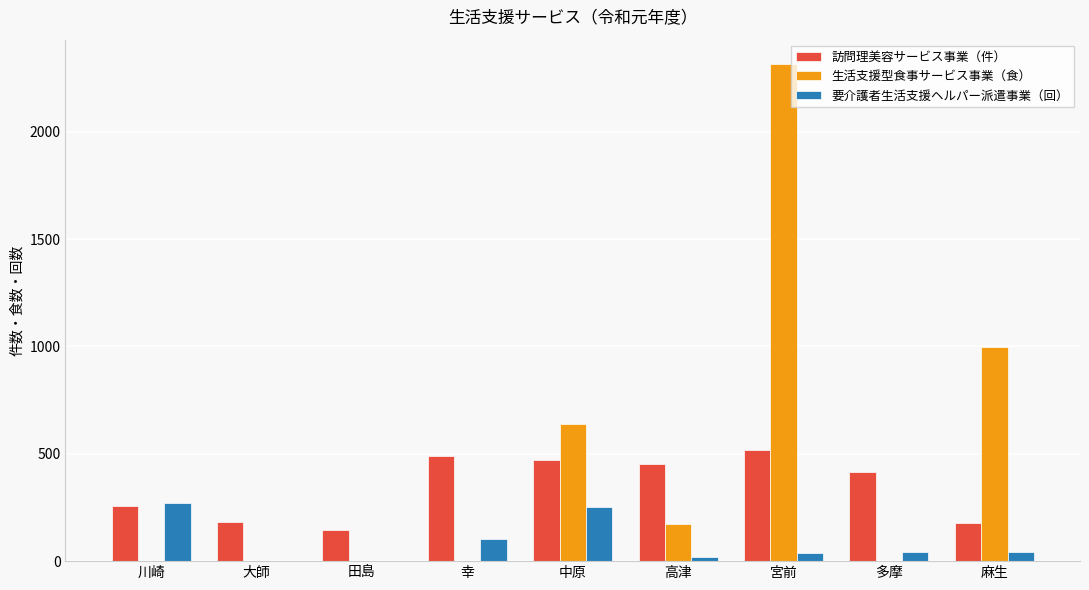

Is the value of 訪問理美容サービス事業（件） at 中原 greater than the value of 要介護者生活支援ヘルパー派遣事業（回） at 高津?

Yes